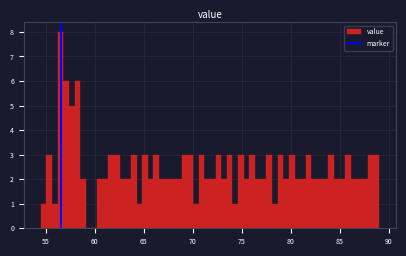

Read against the x-axis, roughly where is the centre of the tallest bar?

56.5